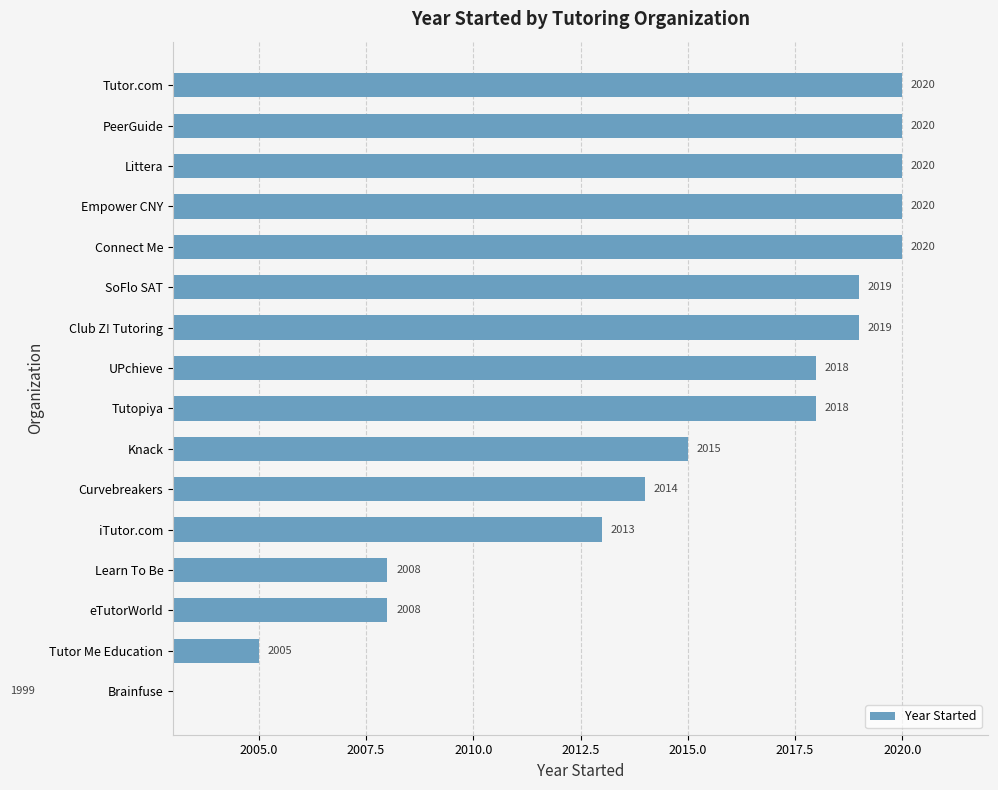

What is the sum of all values?

32236